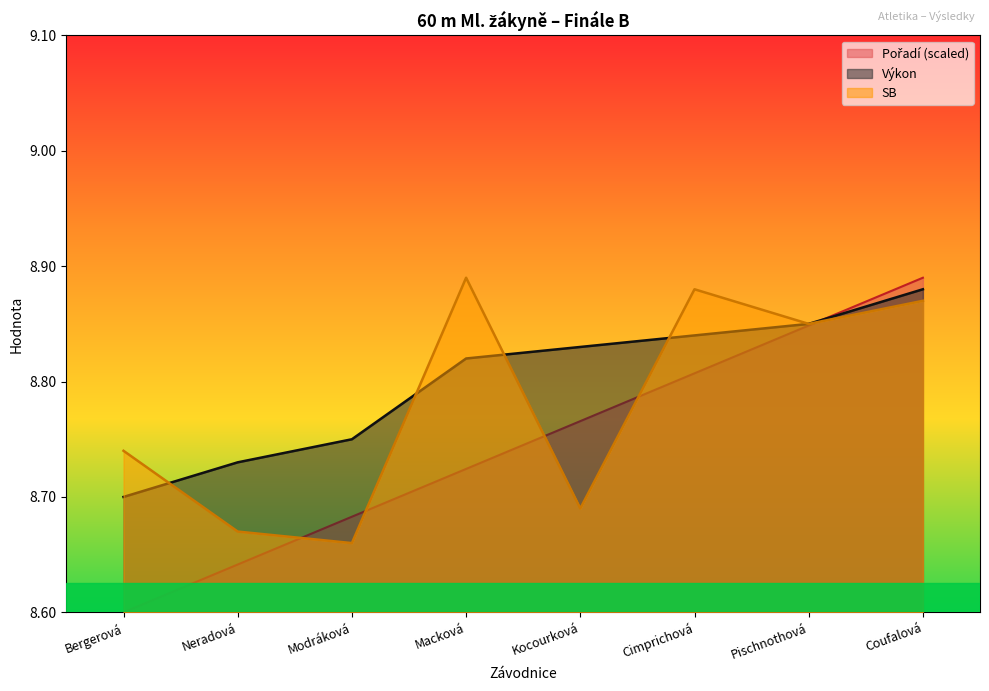

At how many categories does at least one series exceed 8?

8